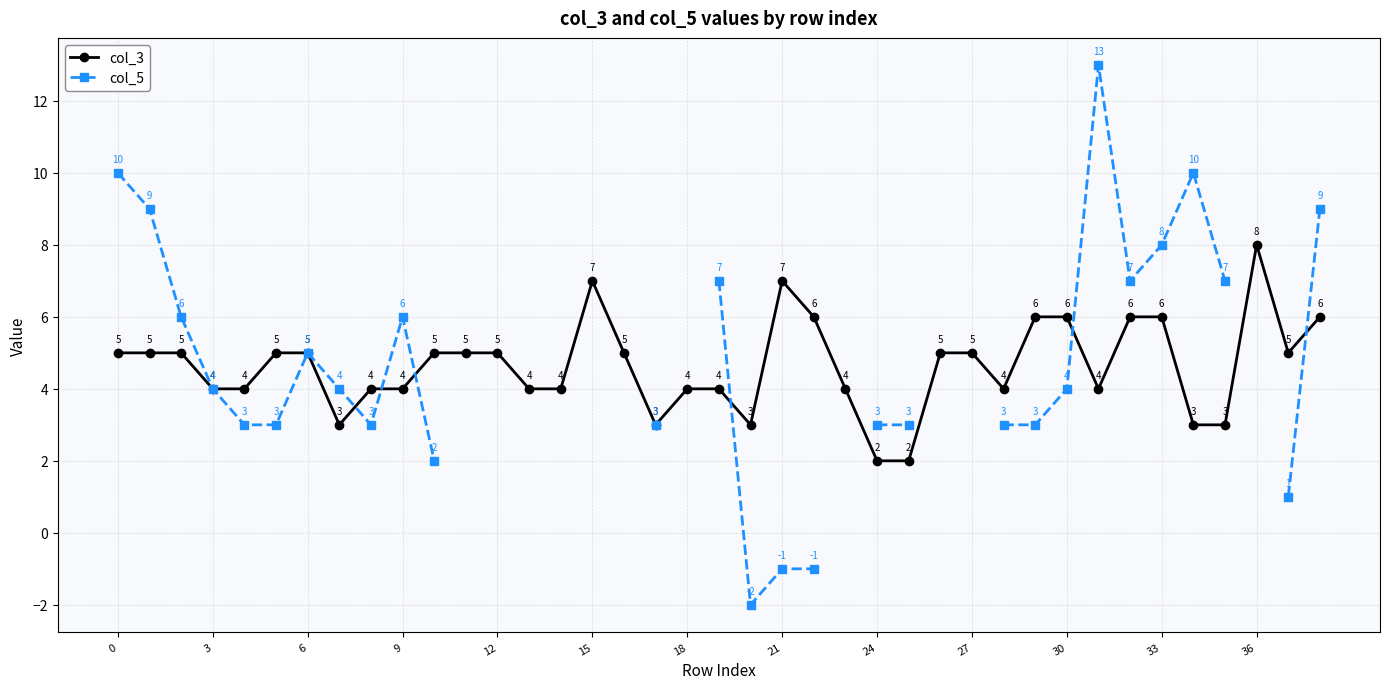

How many col_3 values are between 4 and 5?

23